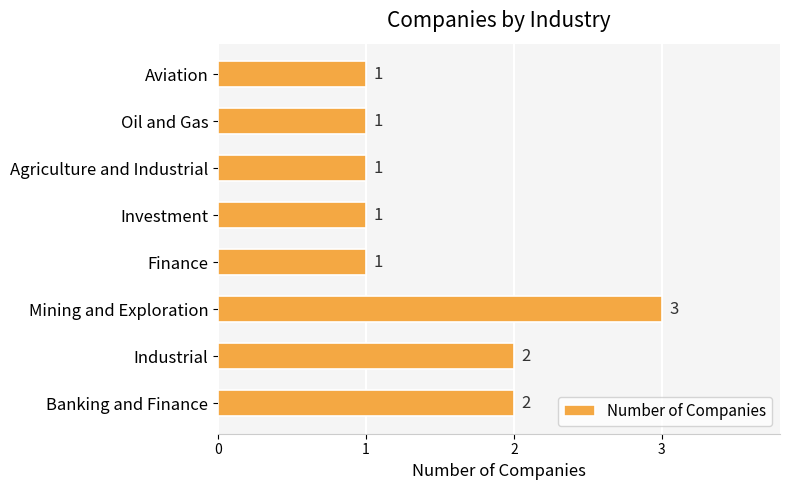

The chart shows a value of 3 at Mining and Exploration. True or false?

True